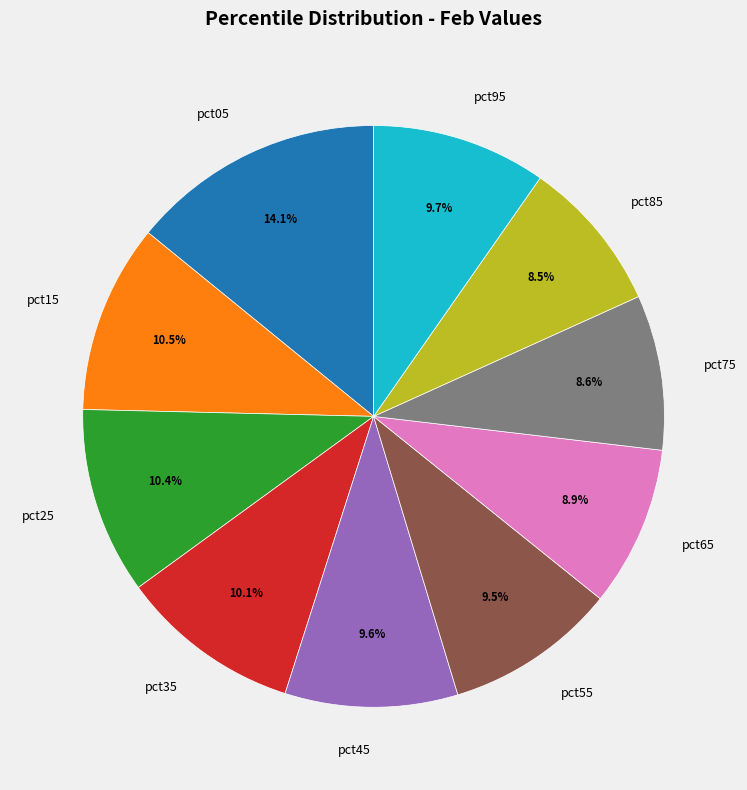

To the nearest percent, what is the combined percentage of pct35 and pct85?

19%